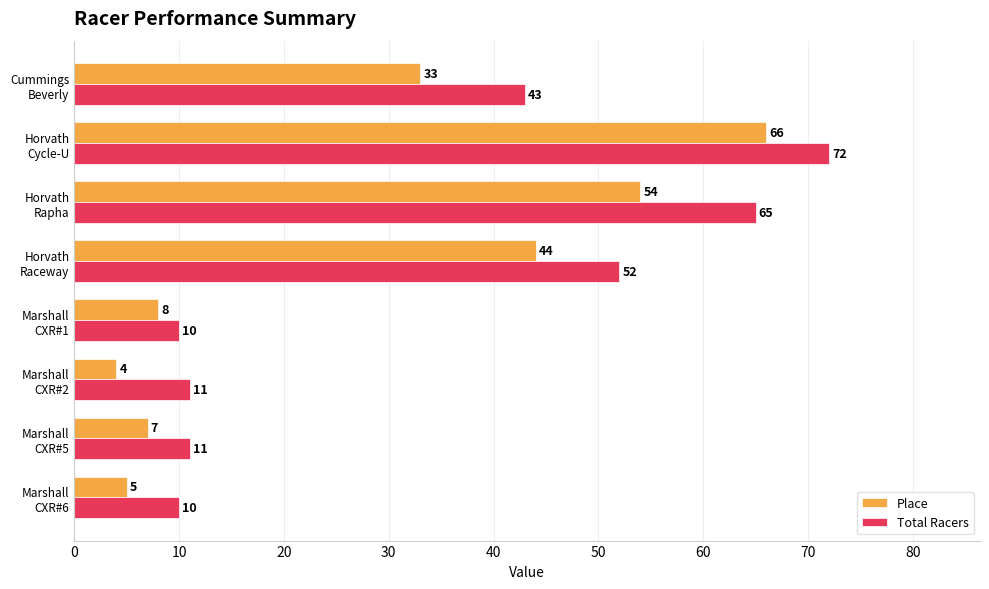

List the series in order of their overall mean, highest first.

Total Racers, Place